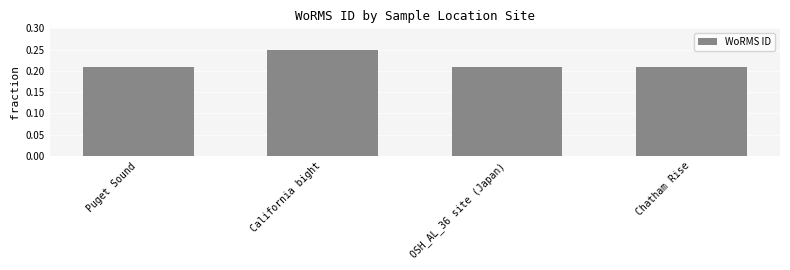

What is the label of the 3rd bar from the left?

OSH_AL_36 site (Japan)